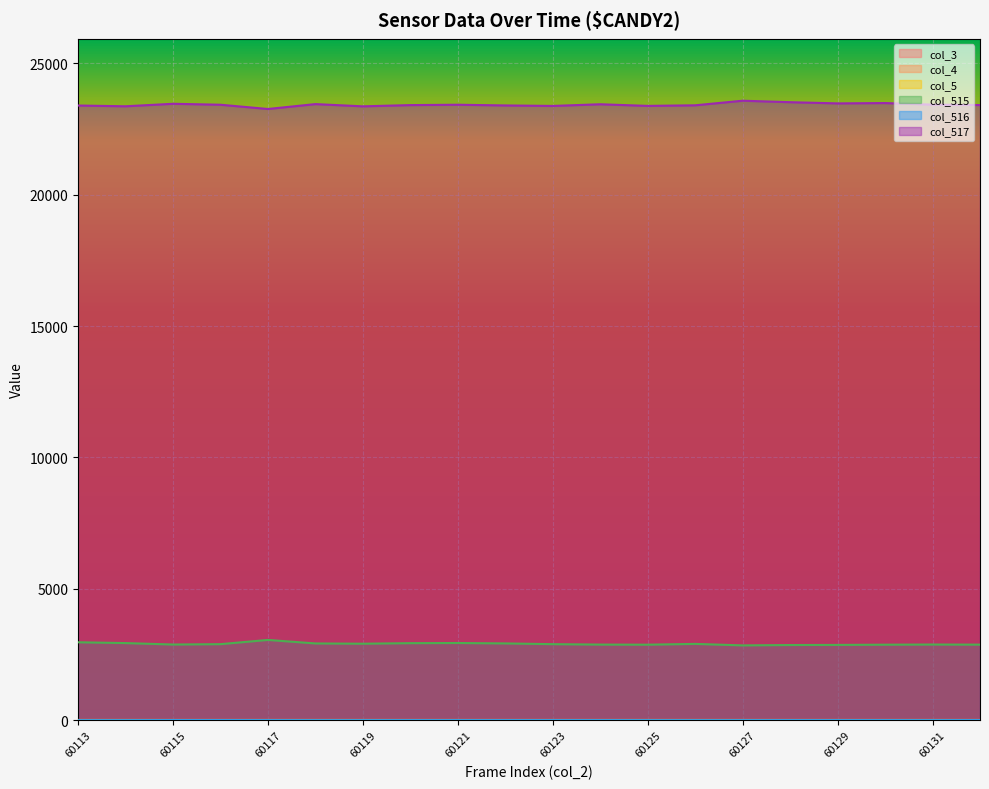

True or false: col_516 and col_515 cross at least once.

False